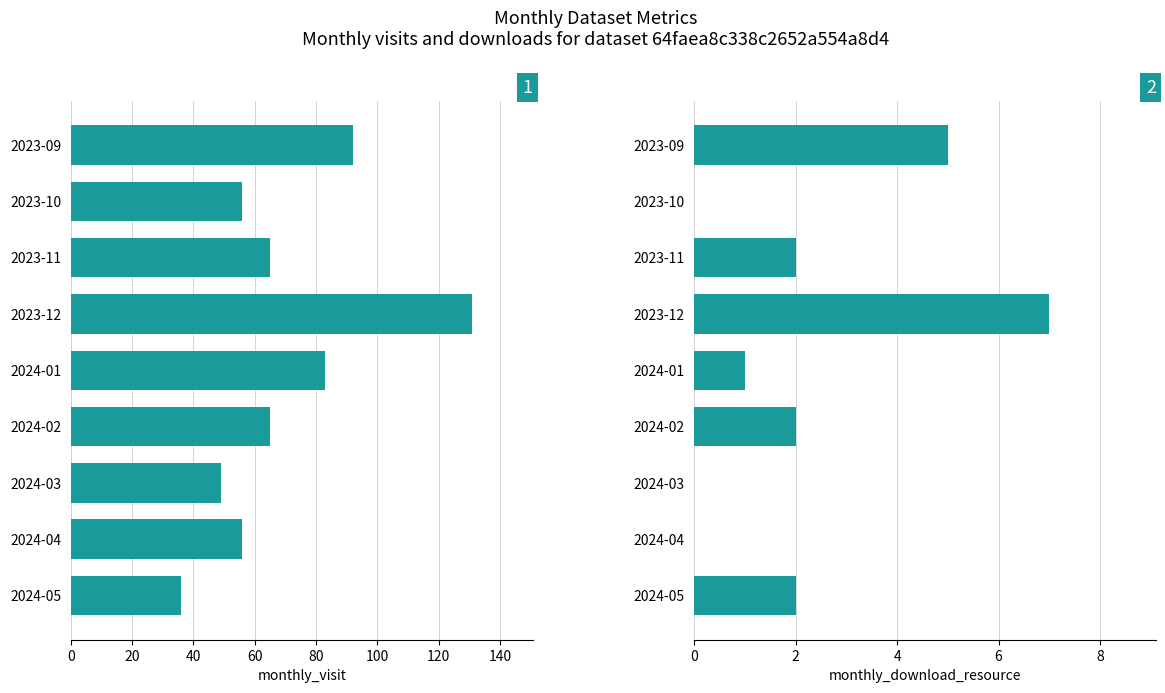

Between 2023-11 and 2024-01, which series saw the biggest shift?

monthly_visit